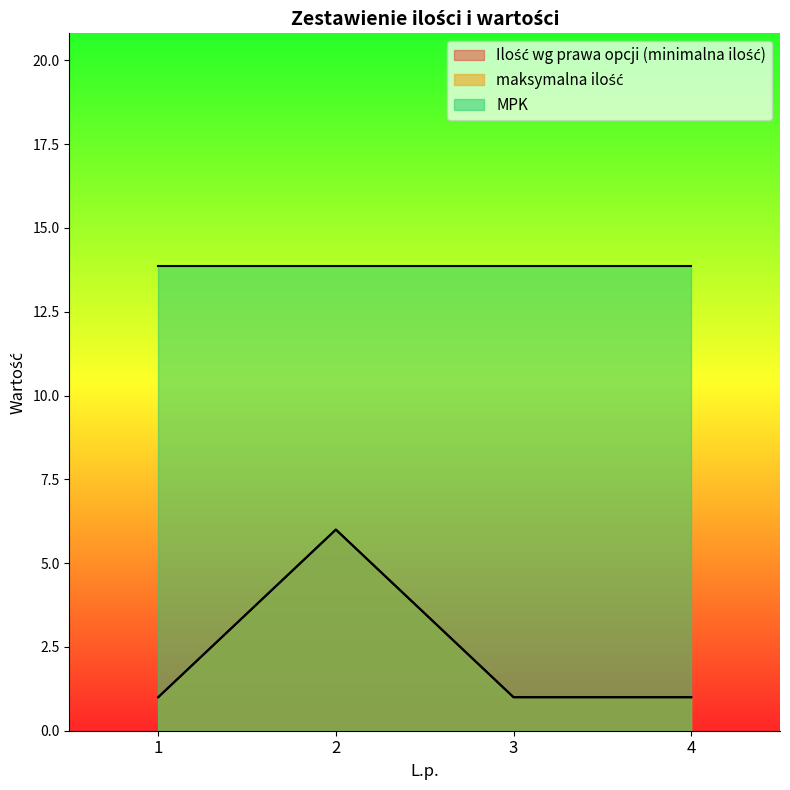

Where is Ilość wg prawa opcji (minimalna ilość) nearest to the value 3?

1